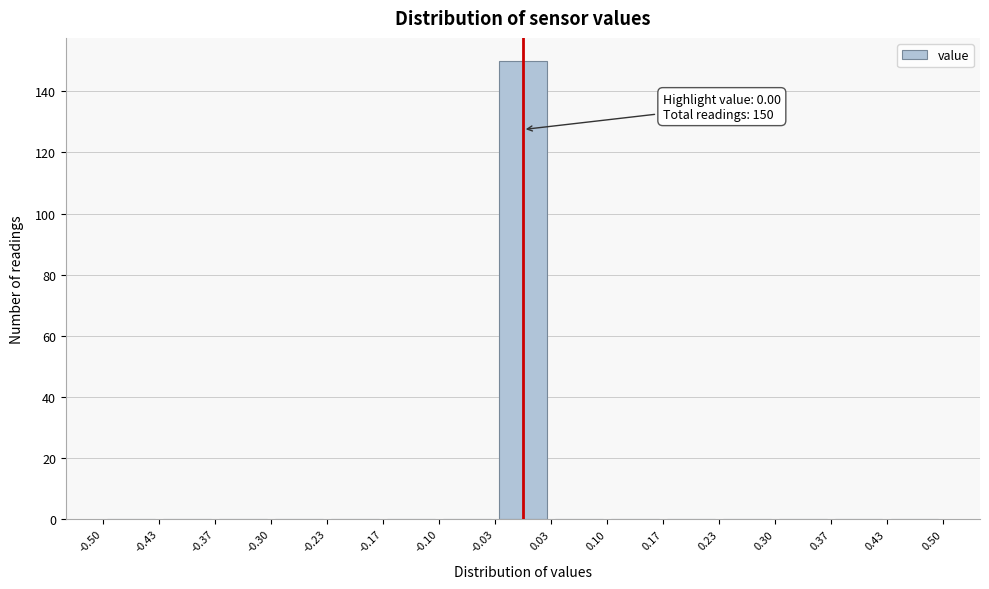

Over which range of the x-axis is the bar tallest?

-0.03 to 0.03